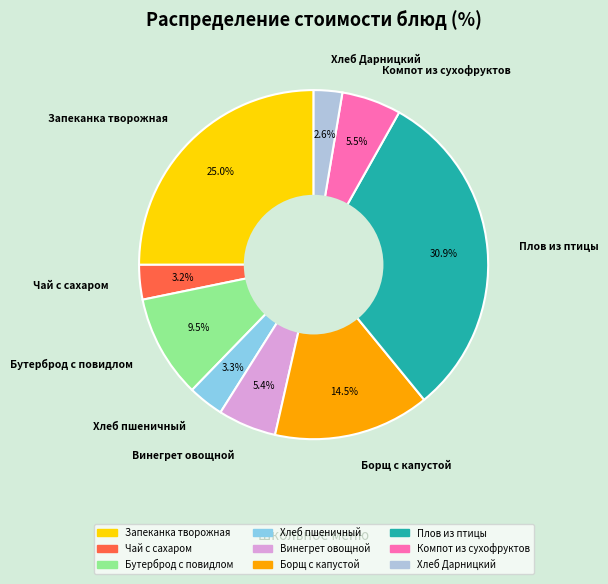

Which category has the biggest portion of the pie?

Плов из птицы